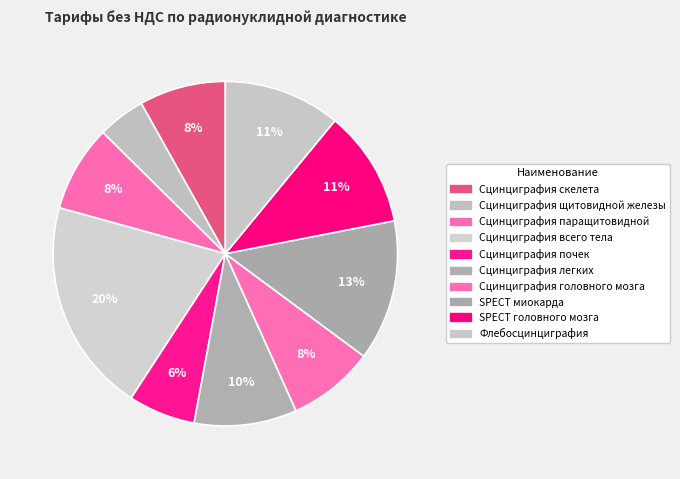

Count the number of slices in the pie.

10